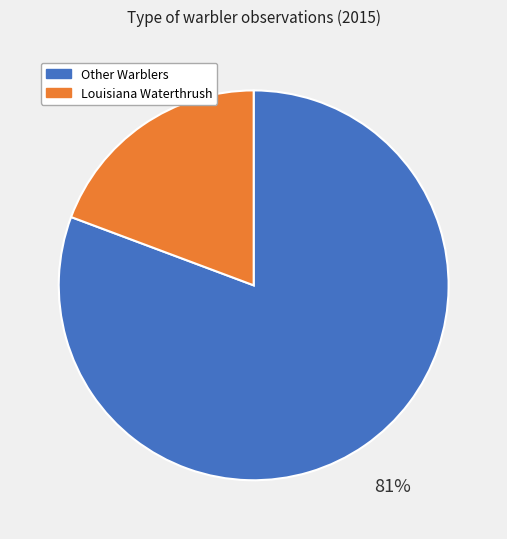

Is there a majority slice in this chart?

Yes